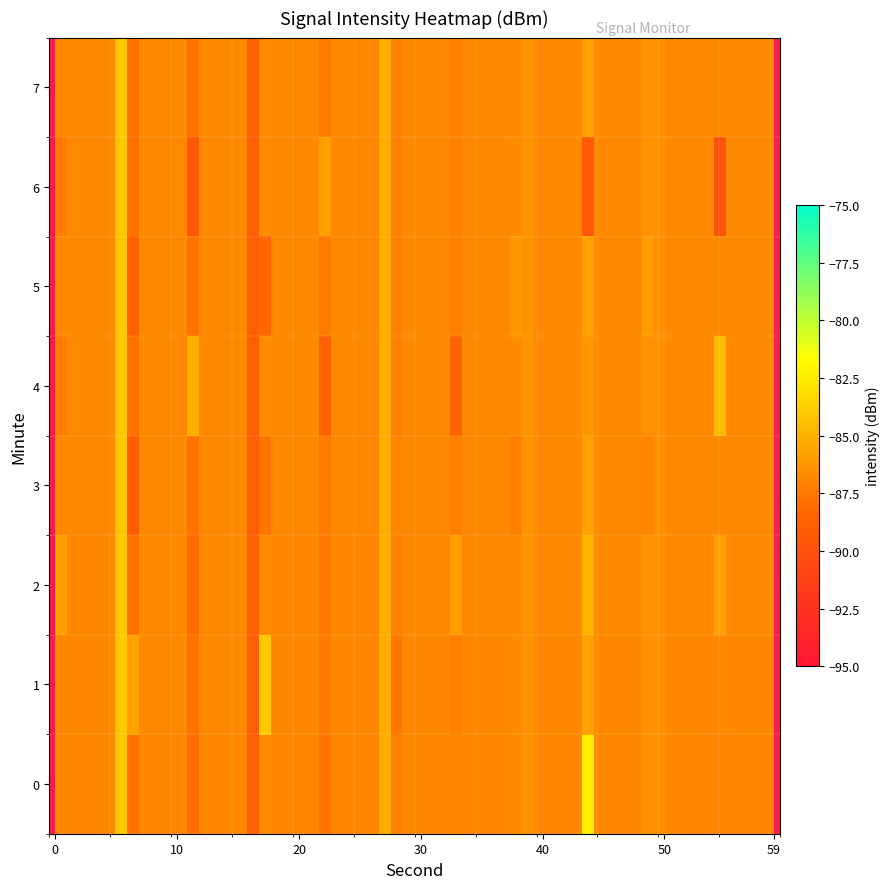

List the series in order of their peak value, lowest first.

6, 2, 4, 0, 1, 3, 5, 7